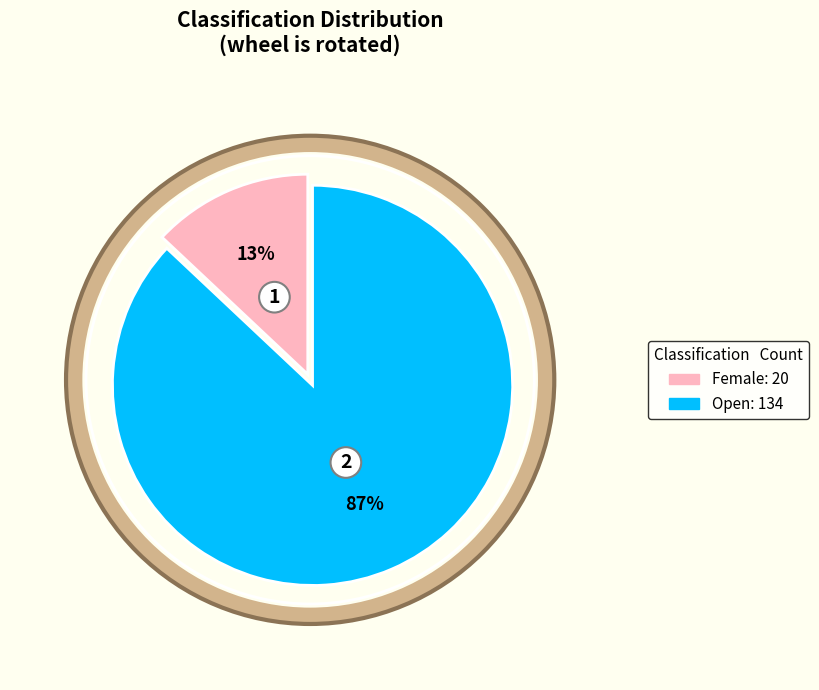

To the nearest percent, what is the difference between the largest and smallest slice percentages?

74%